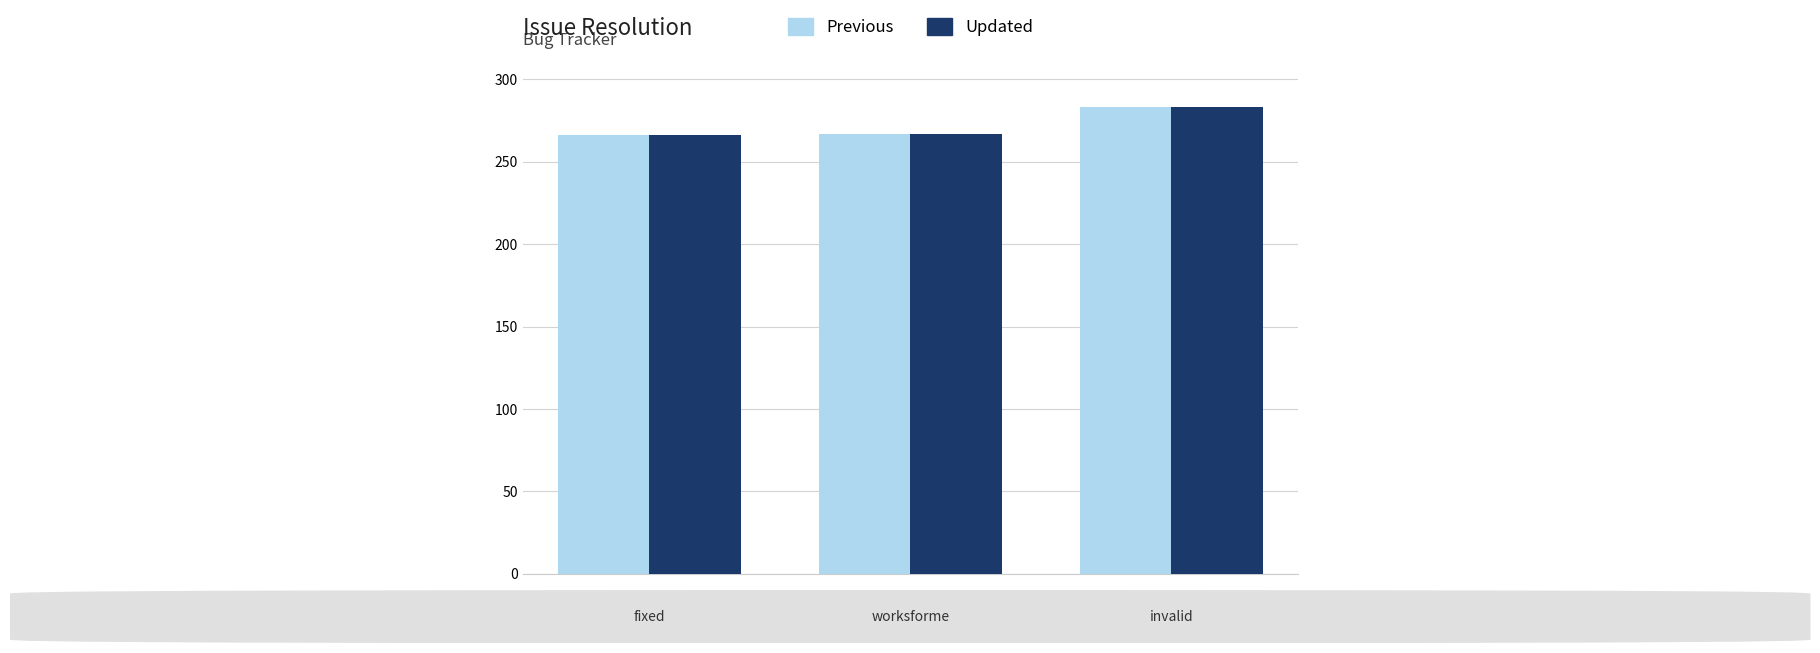

What is the greatest value displayed?

283